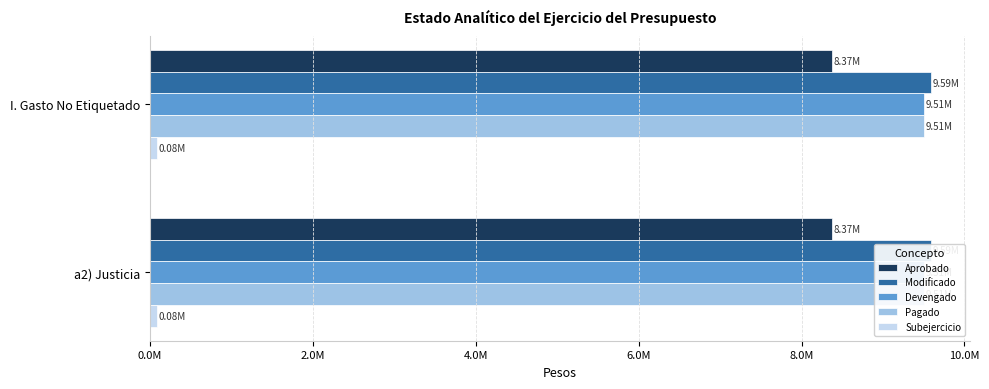

What value does the Subejercicio series have at a2) Justicia?

83918.4